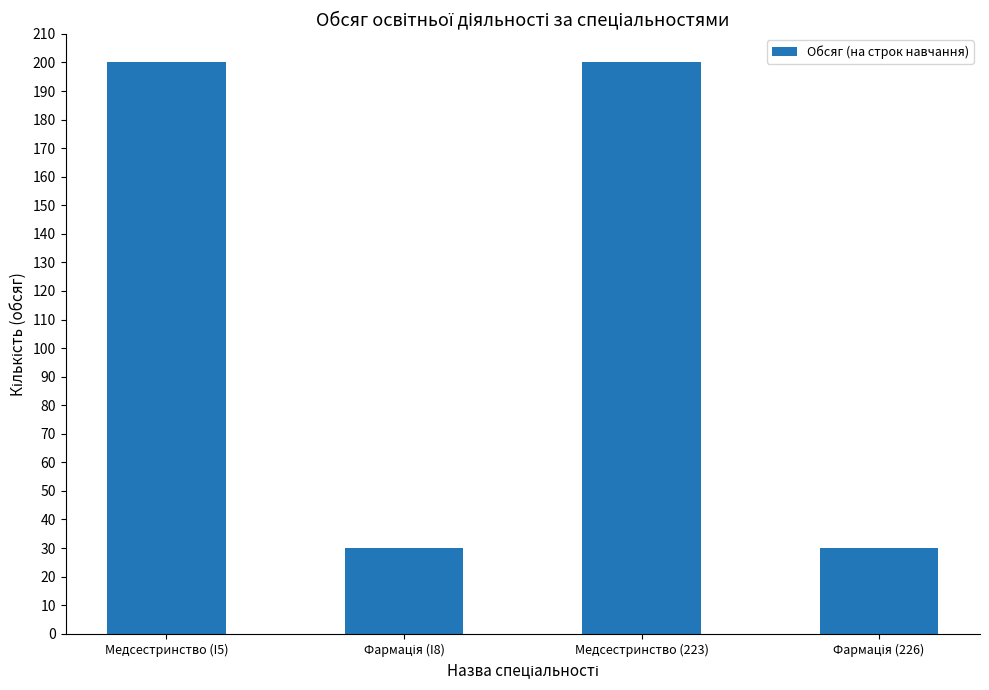

What is the difference between the maximum and minimum values?

170